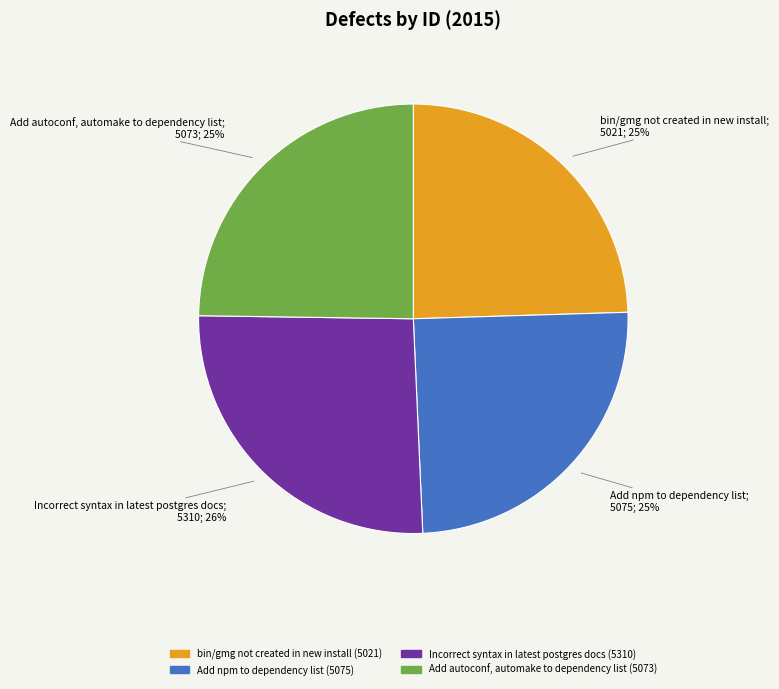

Is it true that Incorrect syntax in latest postgres docs is 26% of the pie?

True